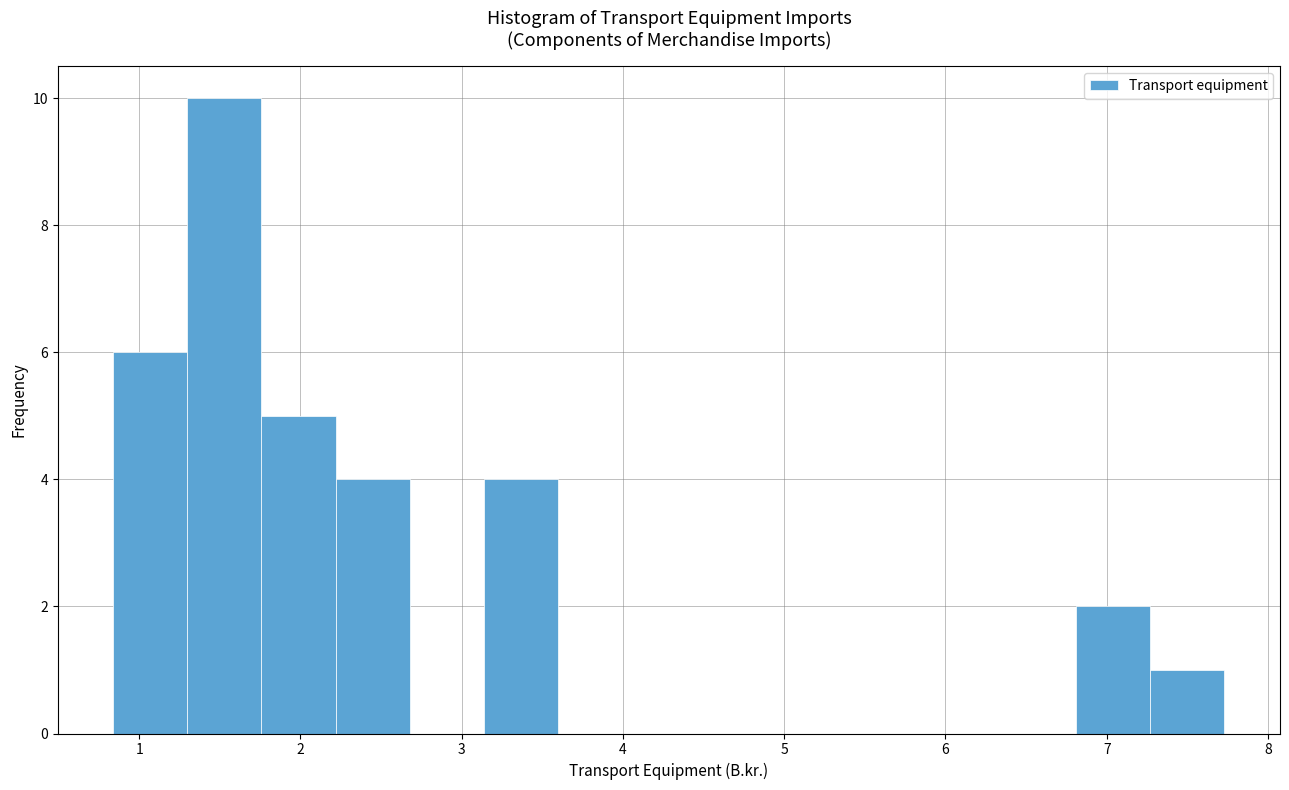

Reading left to right, transcribe this chart: for each bar, give the range it covers on the x-axis and its height. Neither the bar edges nor the heights are printed on the chart, so give them approximately, as read against the axes.

0.8 to 1.3: 6
1.3 to 1.8: 10
1.8 to 2.2: 5
2.2 to 2.7: 4
2.7 to 3.1: 0
3.1 to 3.6: 4
3.6 to 4.1: 0
4.1 to 4.5: 0
4.5 to 5.0: 0
5.0 to 5.4: 0
5.4 to 5.9: 0
5.9 to 6.4: 0
6.4 to 6.8: 0
6.8 to 7.3: 2
7.3 to 7.7: 1